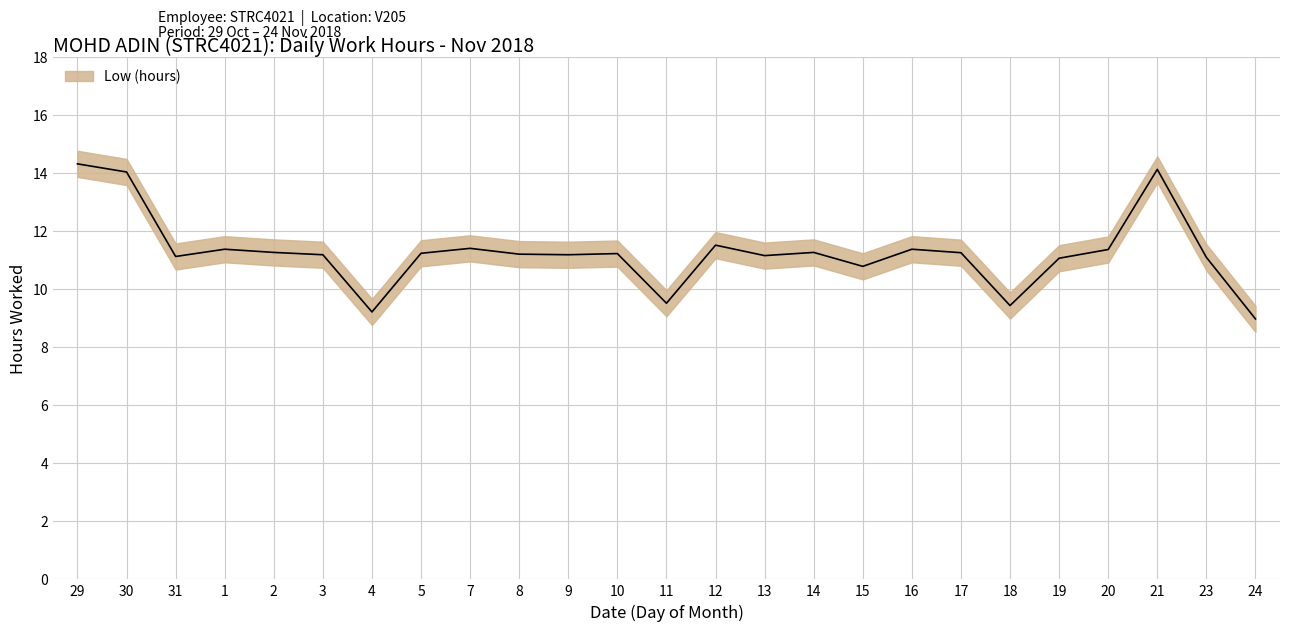

What is the ratio of the value at 1 to the value at 21?

0.8